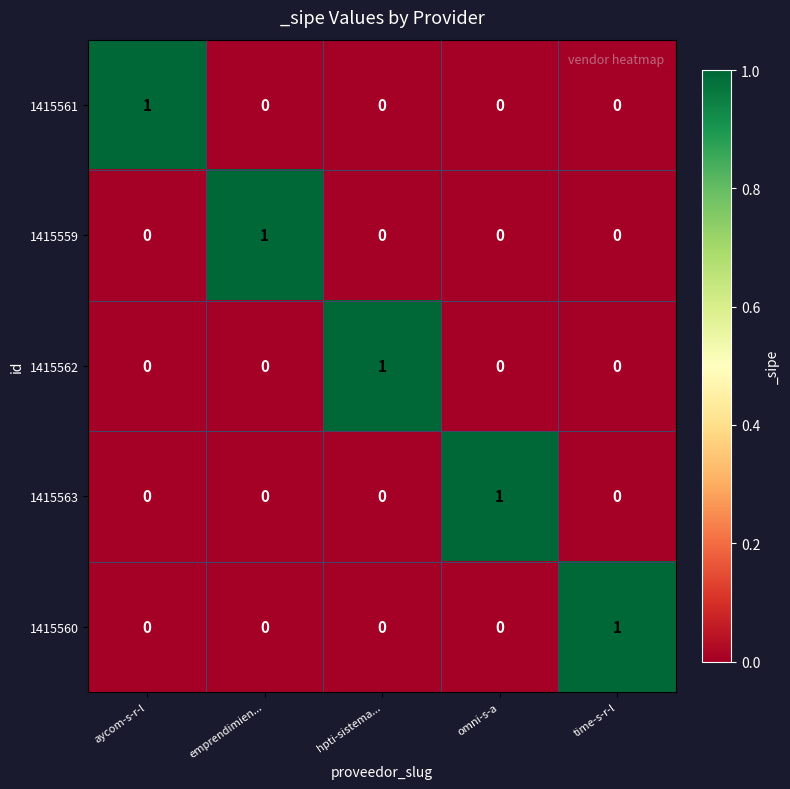

True or false: 1415562 has a value of 0 at emprendimien....

True